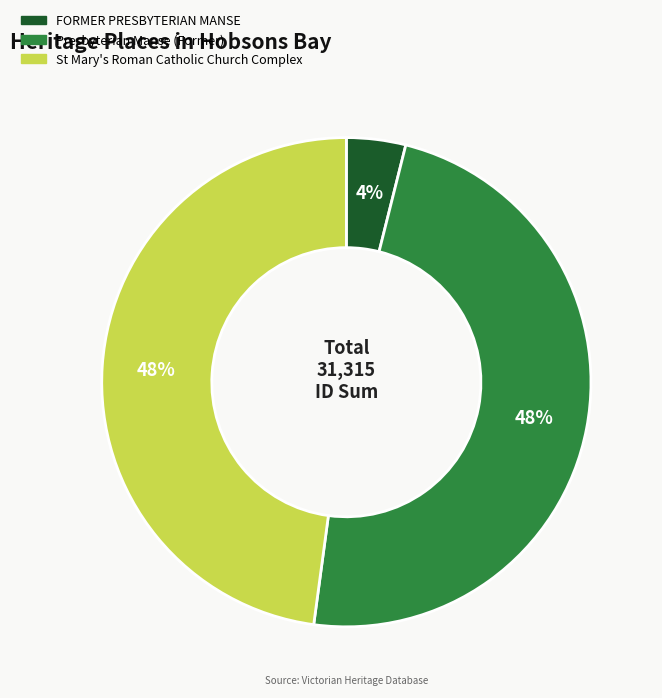

Is the sum of Presbyterian Manse (Former) and St Mary's Roman Catholic Church Complex greater than half?

Yes